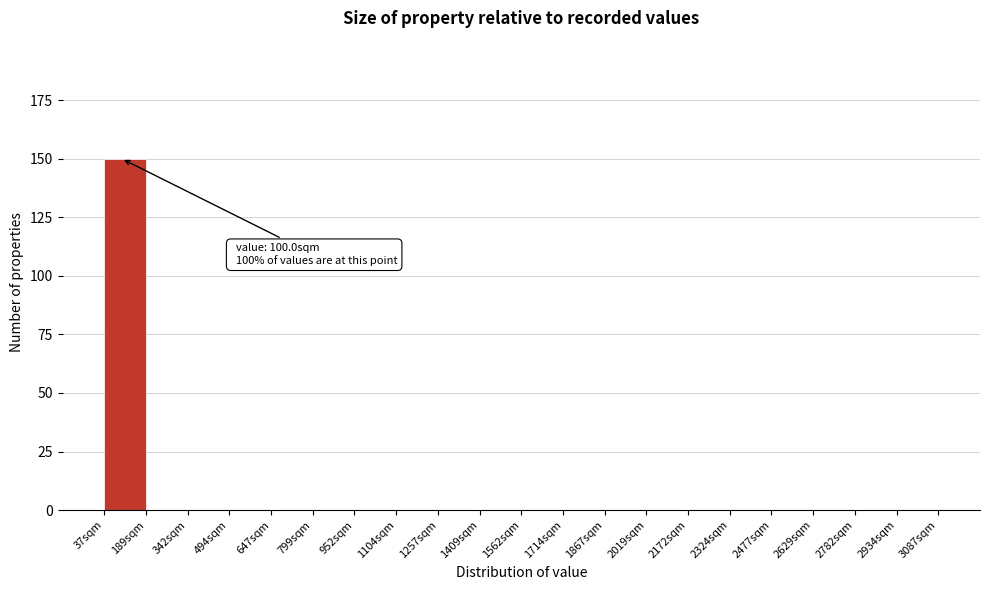

Which range on the x-axis has the tallest bar?

40 to 180